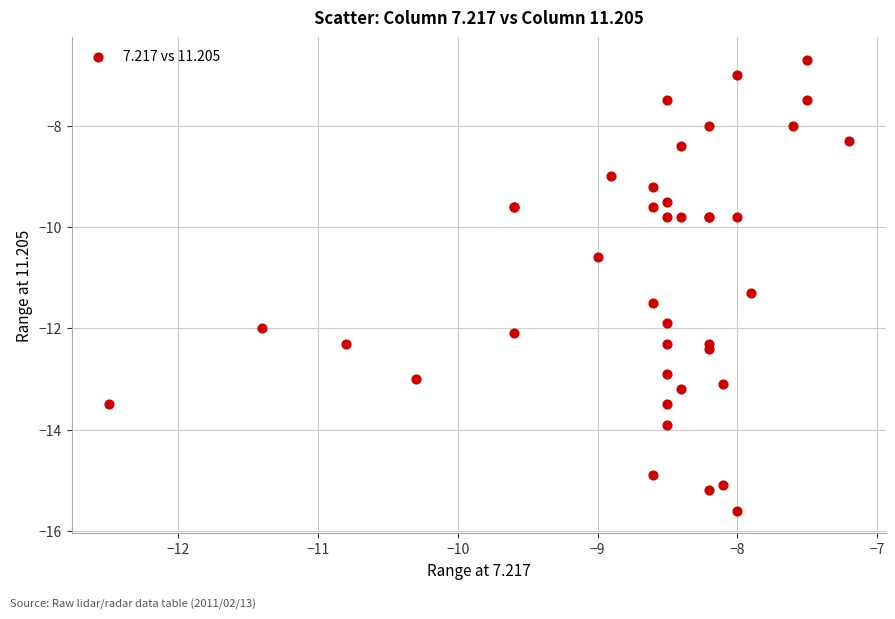

What Y value in the scatter plot is closest to -11?

-11.3